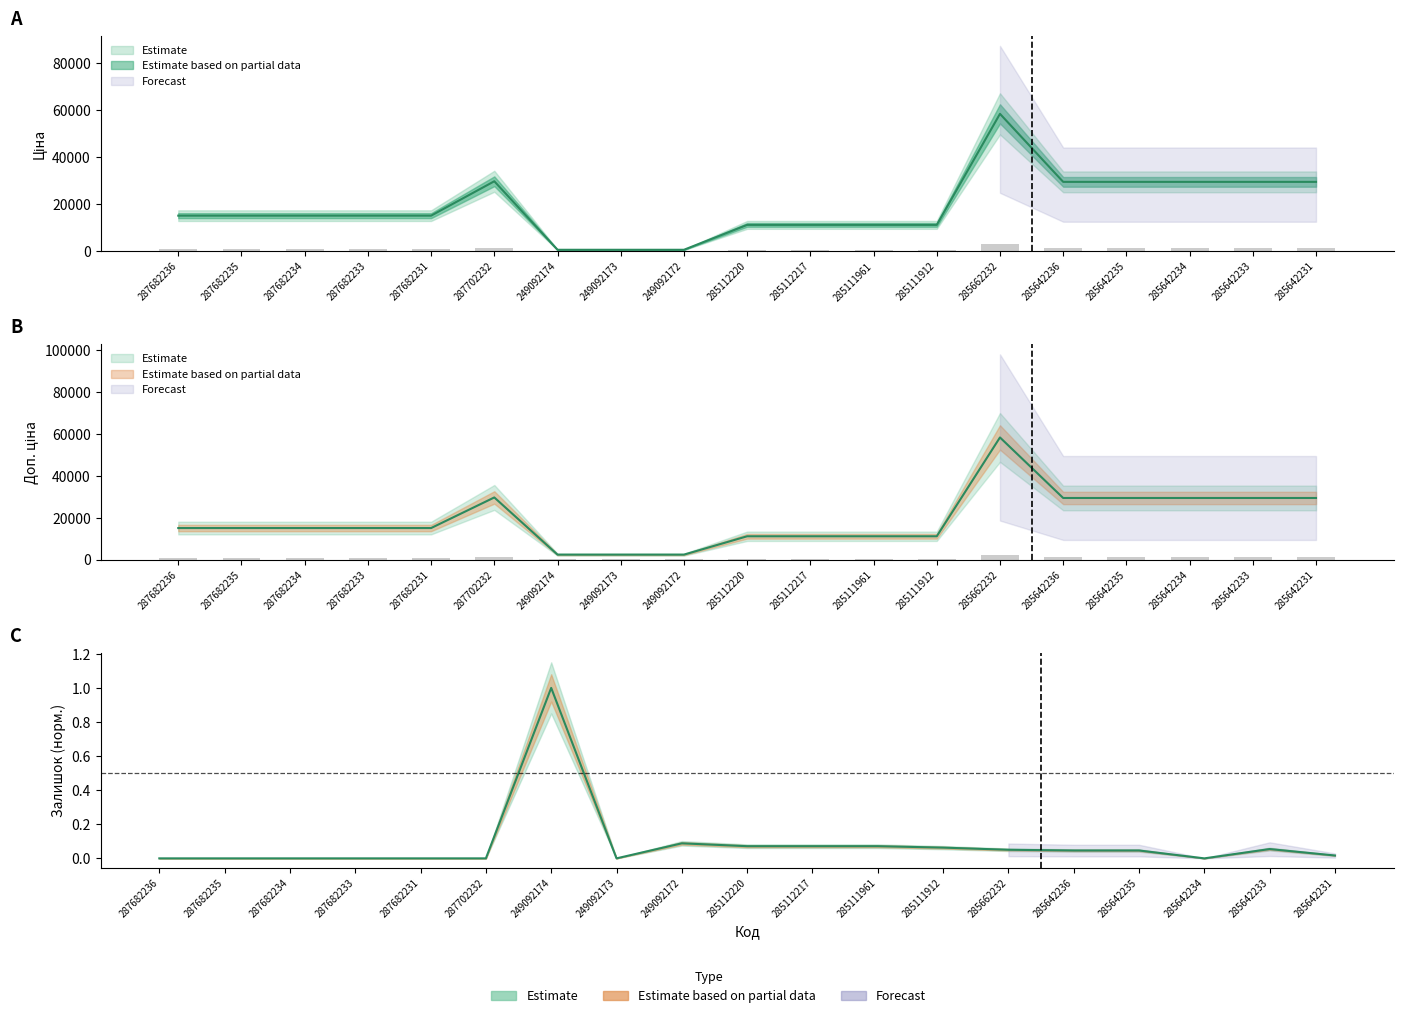

Which series has the largest total across all categories?

Доп. ціна